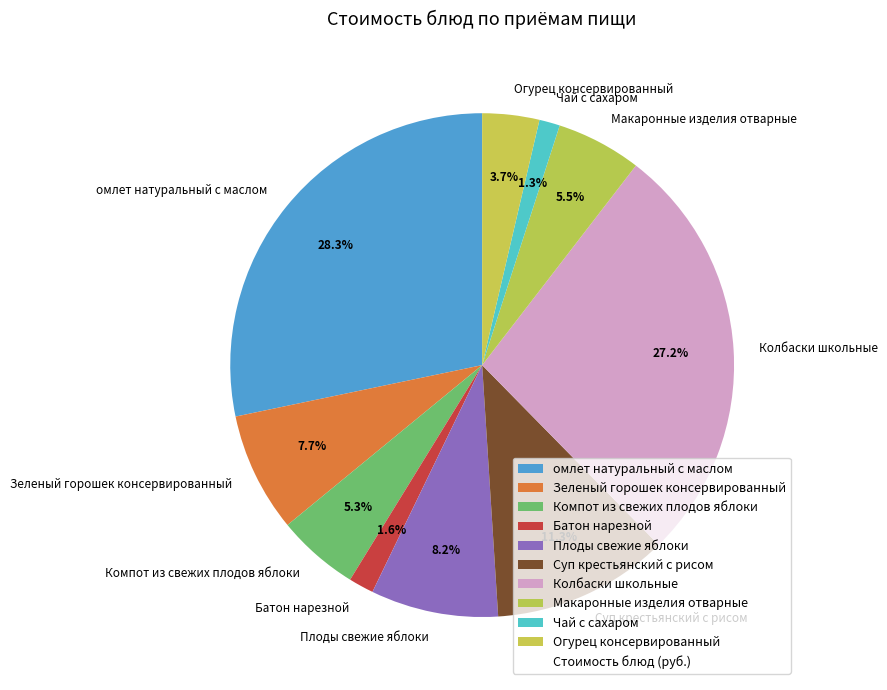

How many slices are in this pie chart?

10